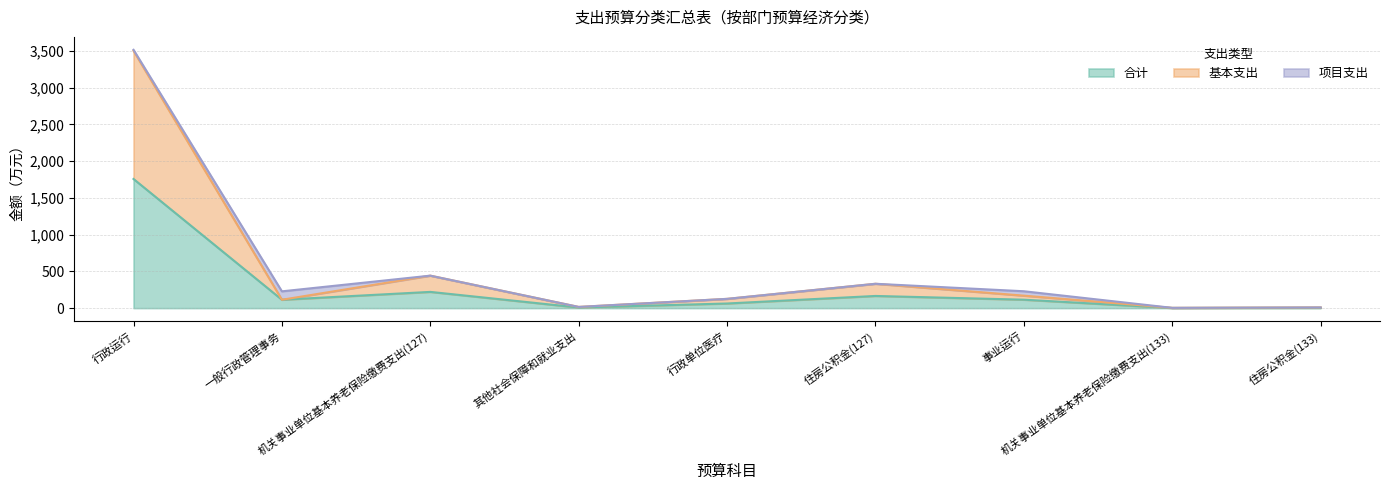

What position from the right is 事业运行?

3